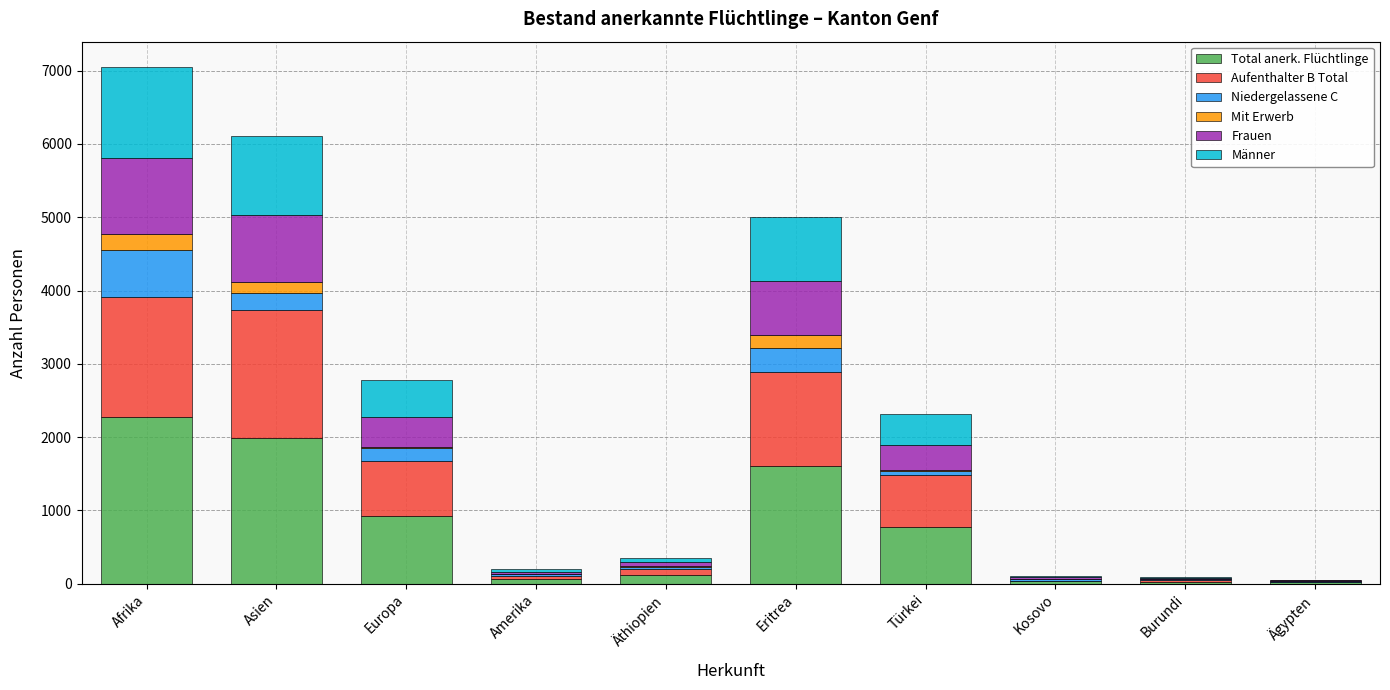

At which category is the sum across all series the highest?

Afrika